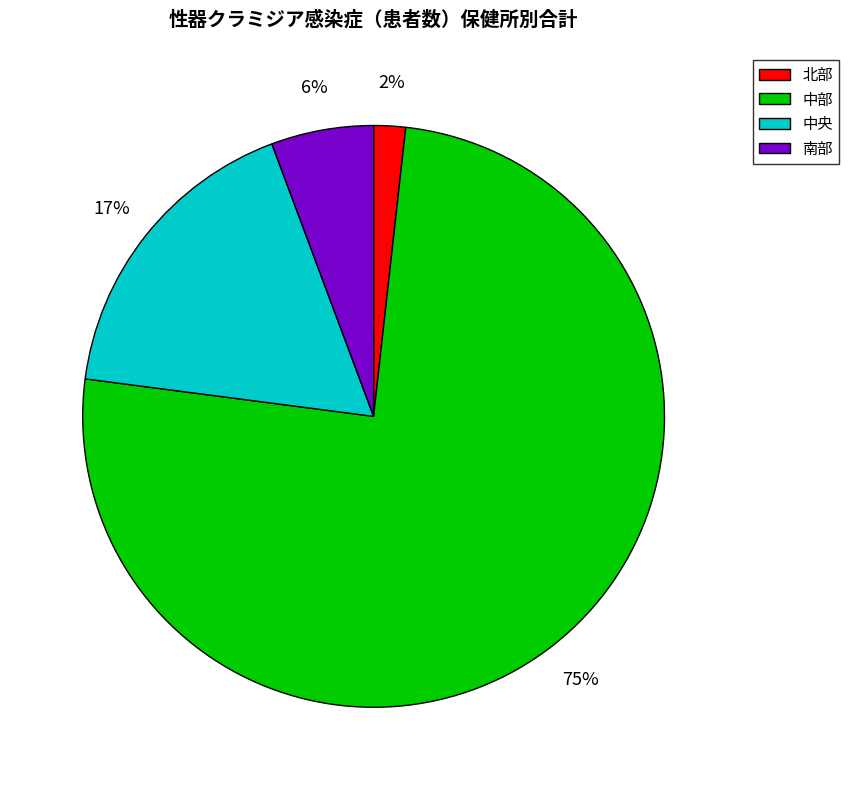

Combined, do 中部 and 南部 account for over 50%?

Yes